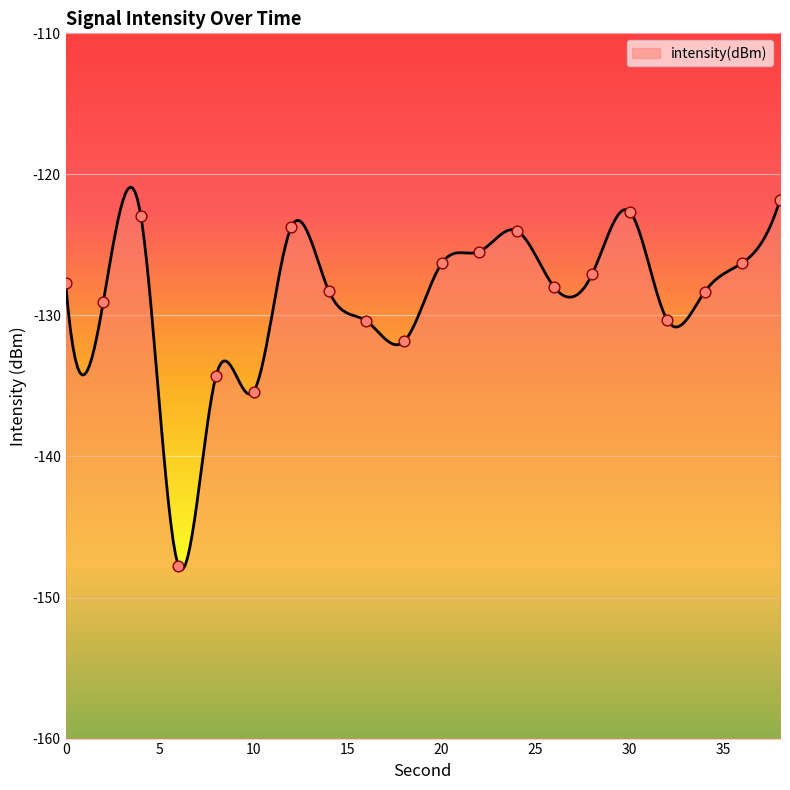

What is the change in value from 14 to 38?

+6.5